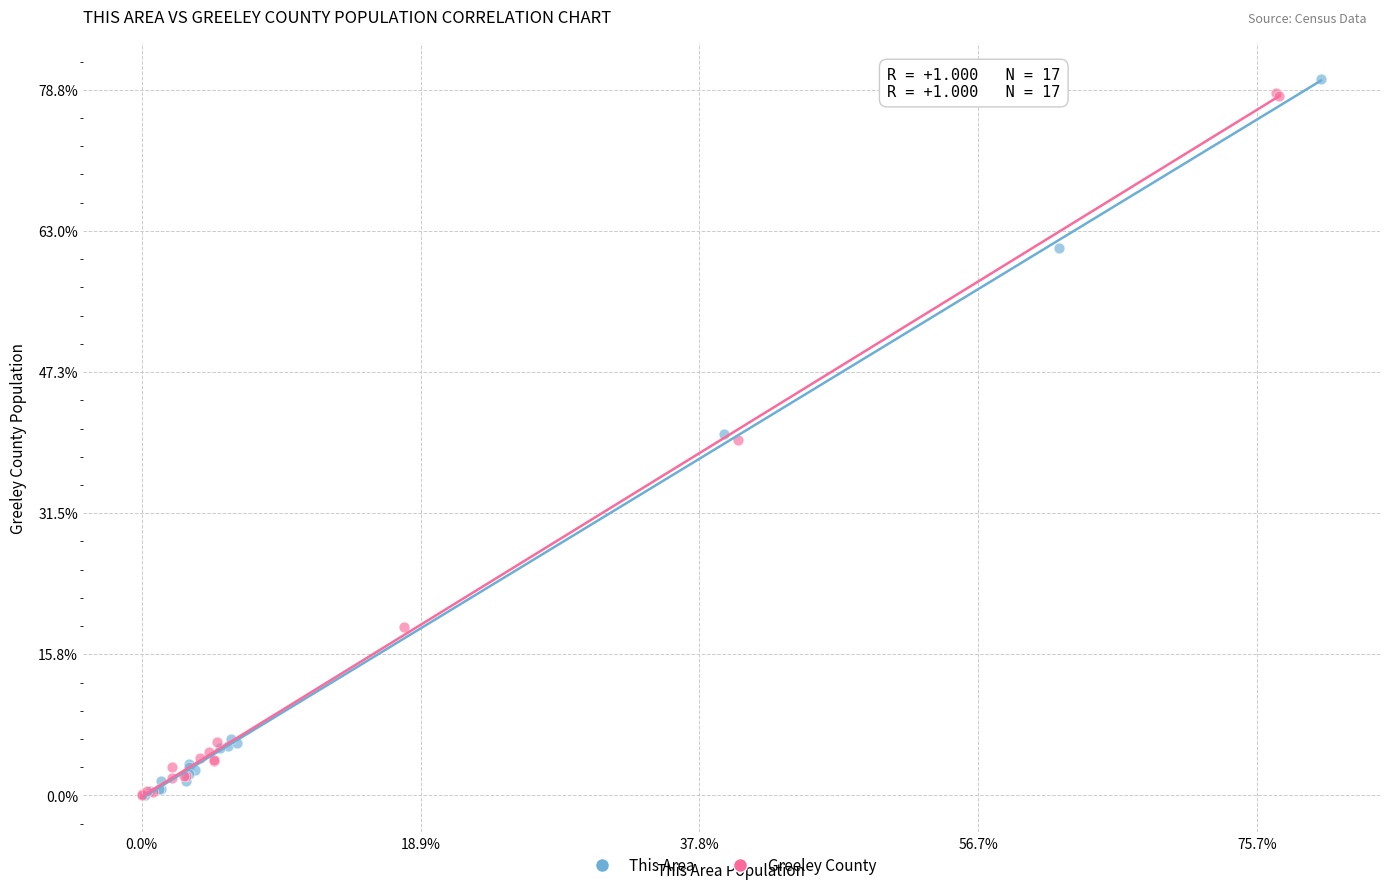

Which series has the widest spread of Y values?

This Area